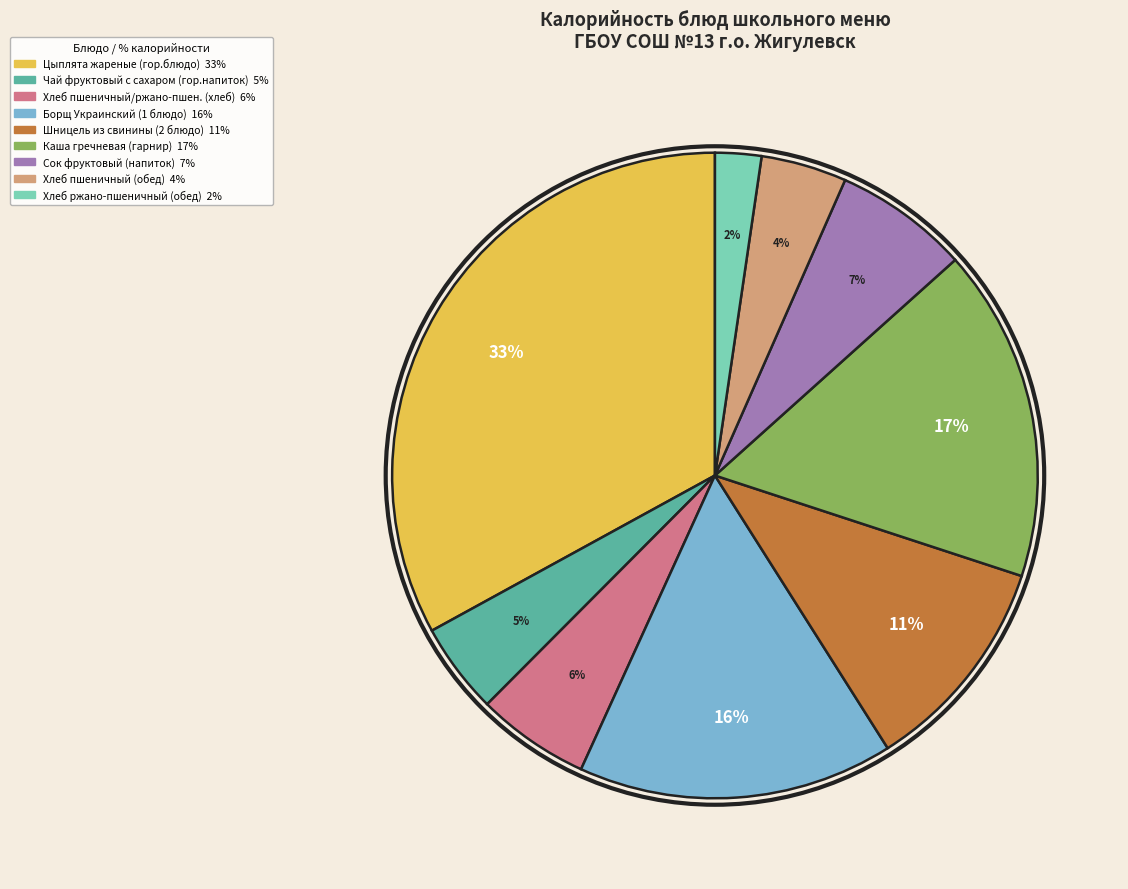

What percentage is the Сок фруктовый (напиток) slice, to the nearest percent?

7%